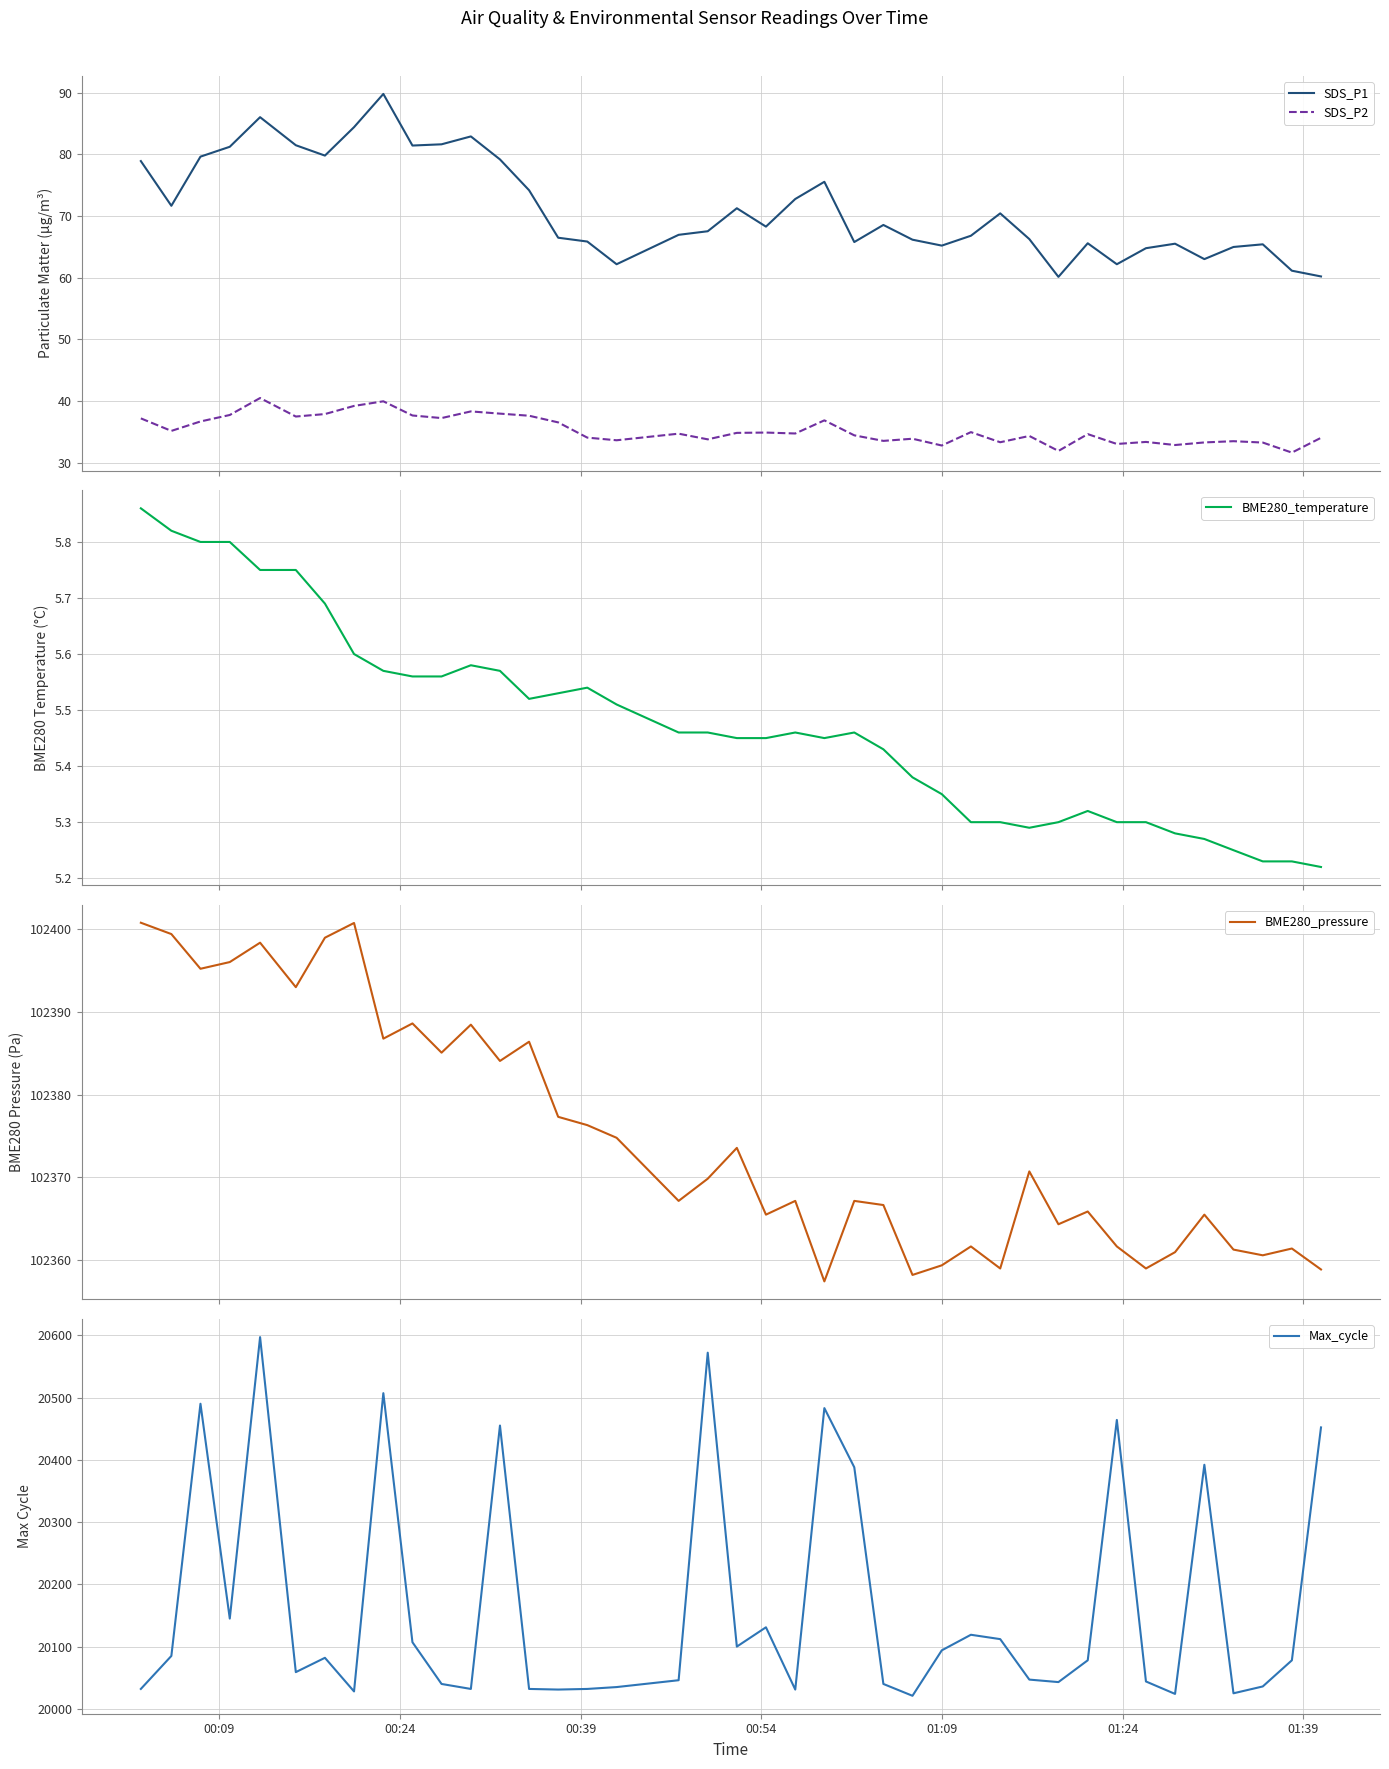

True or false: SDS_P2 and SDS_P1 intersect in this chart.

False